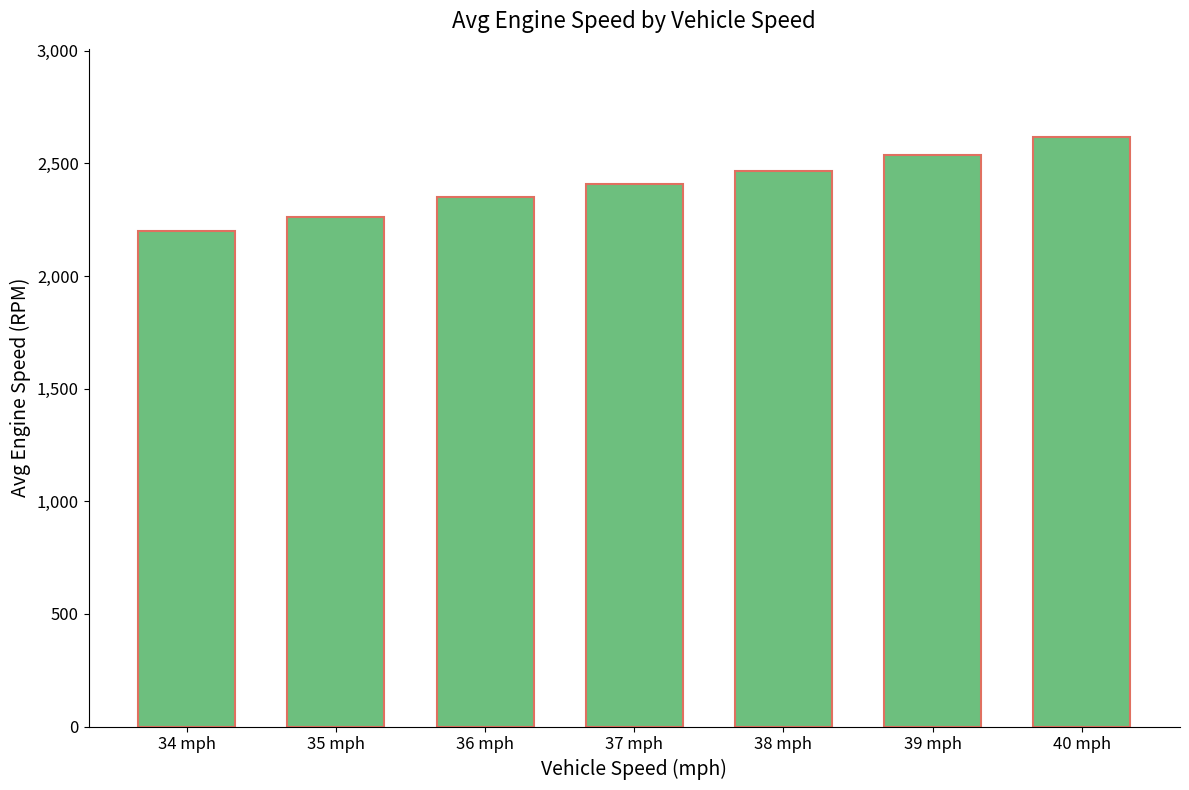

List the labels in order of value, smallest first.

34 mph, 35 mph, 36 mph, 37 mph, 38 mph, 39 mph, 40 mph